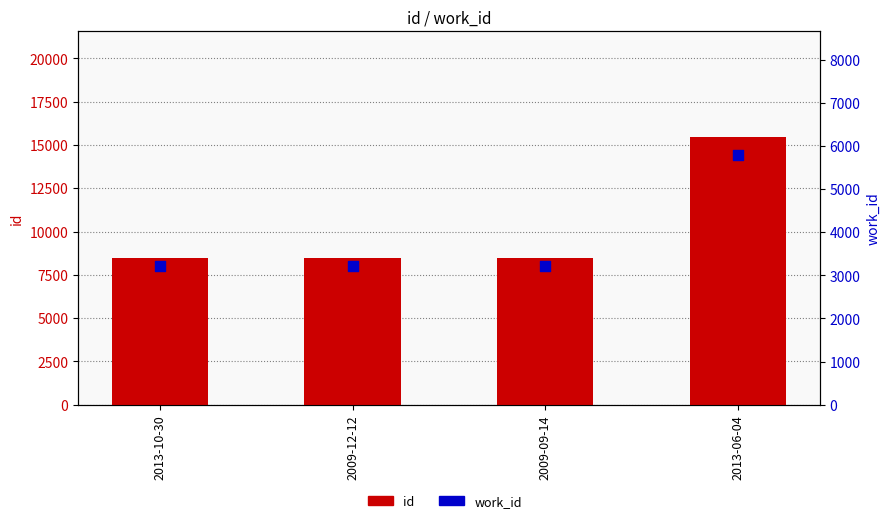

Which series contains the lowest Y value?

work_id